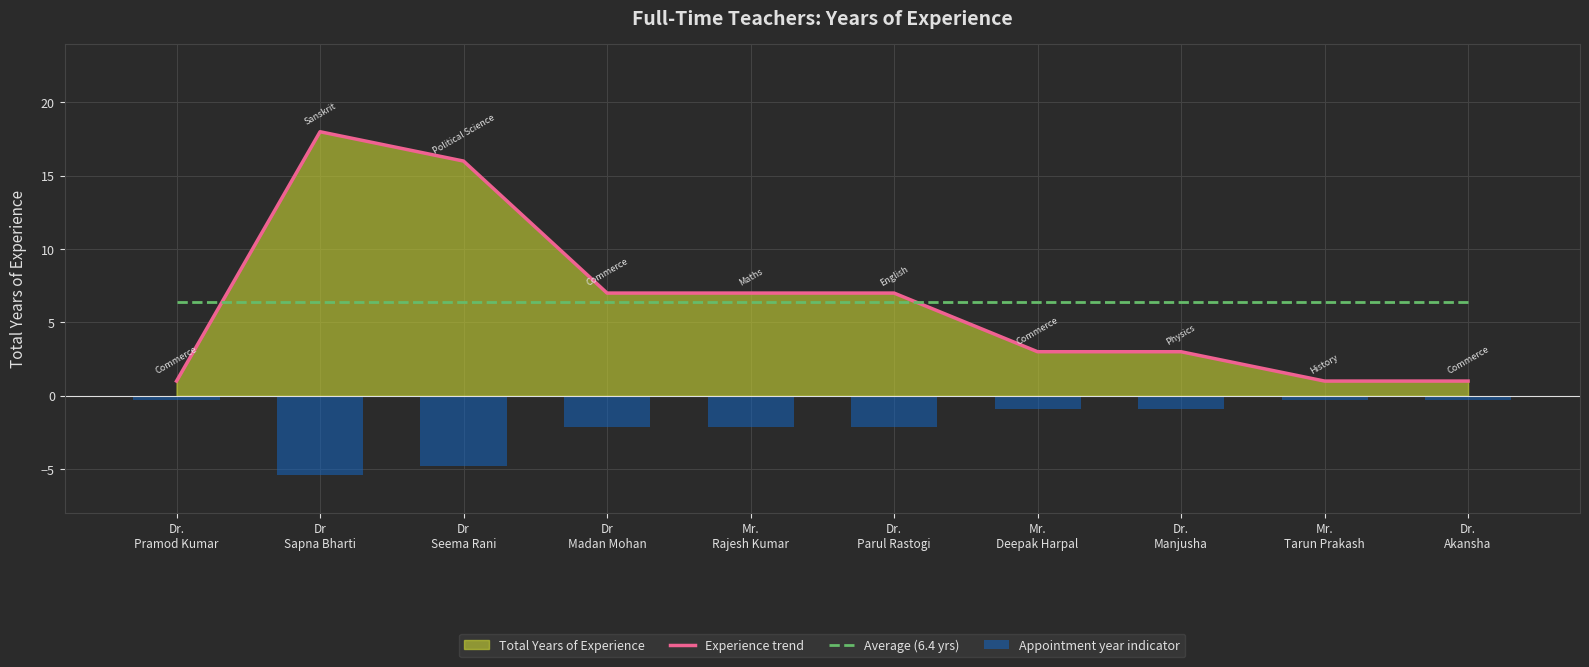

What is the label of the 10th bar from the left?

Dr.
Akansha